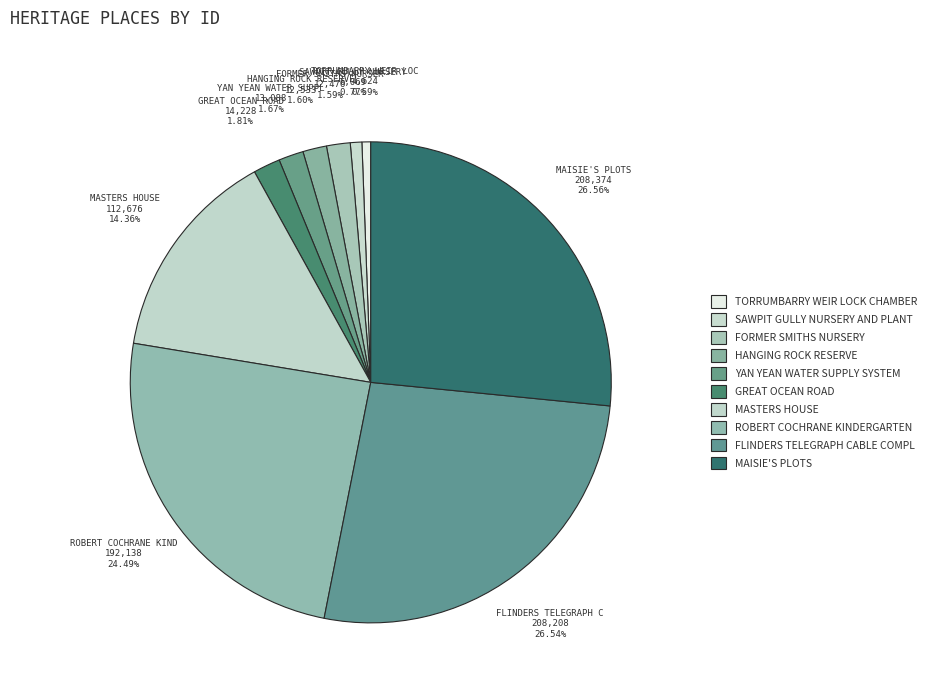

How many slices are in this pie chart?

10